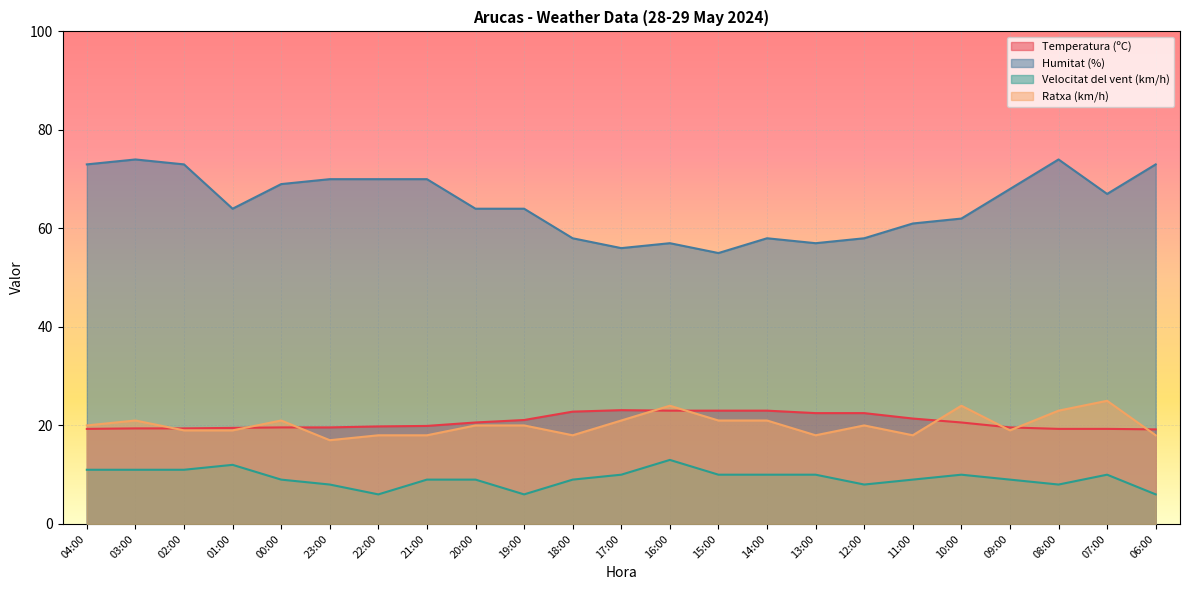

True or false: Velocitat del vent (km/h) and Ratxa (km/h) cross at least once.

False